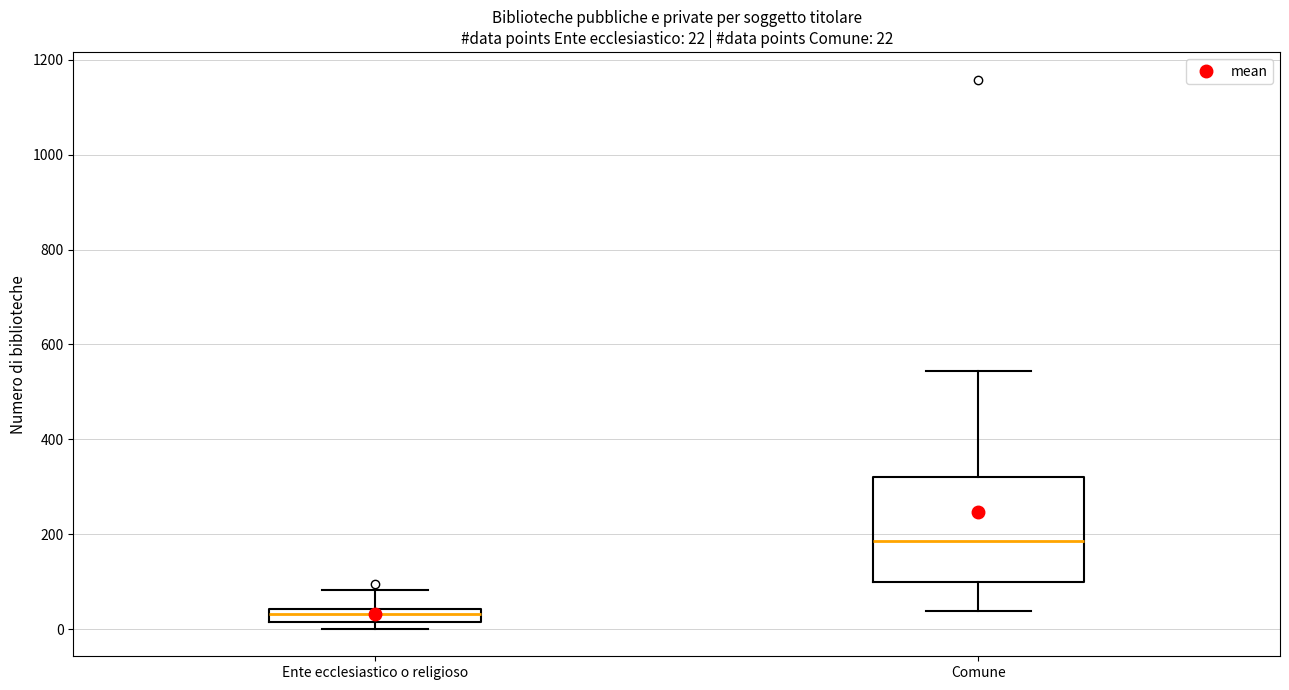

Which box's median line is the highest?

Comune